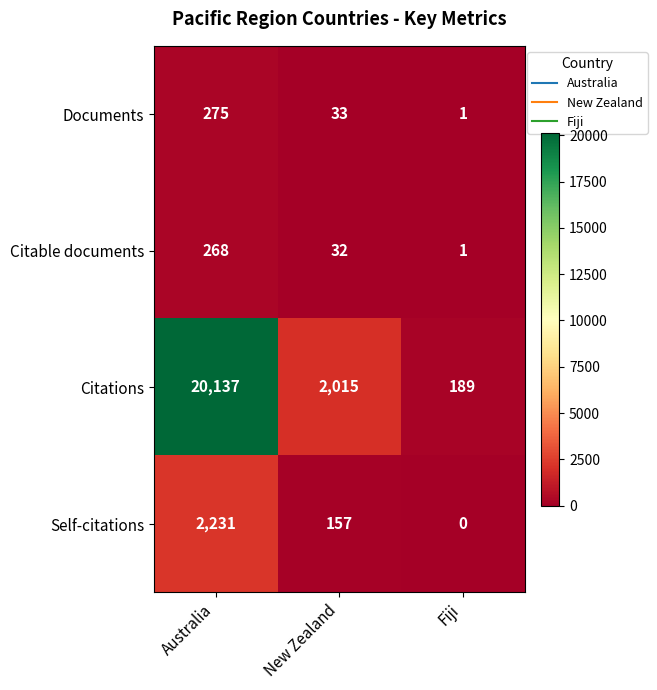

At how many categories does at least one series exceed 12801?

1